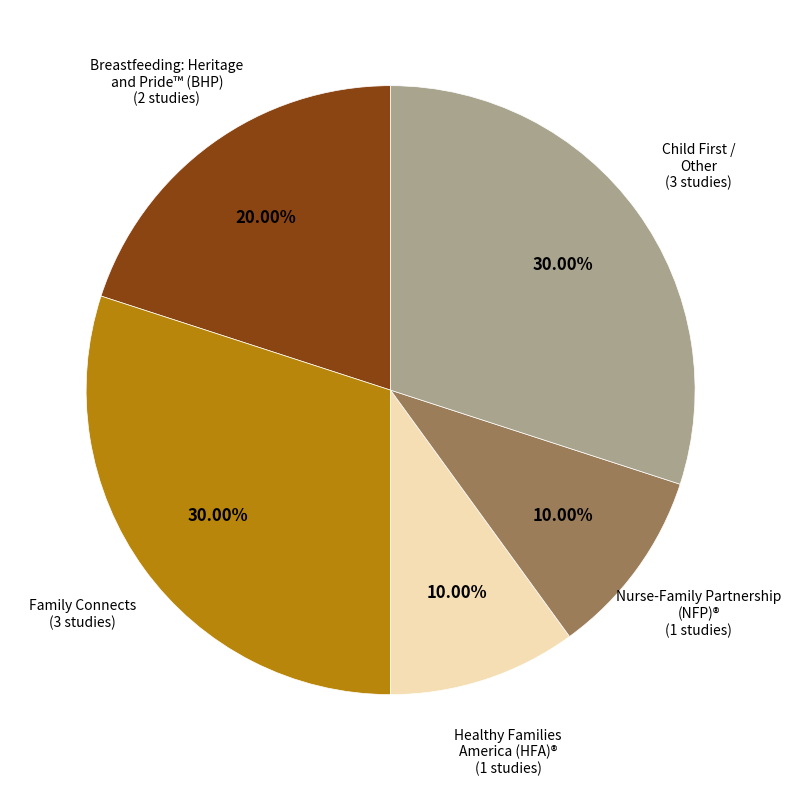

Does any single category account for the majority?

No